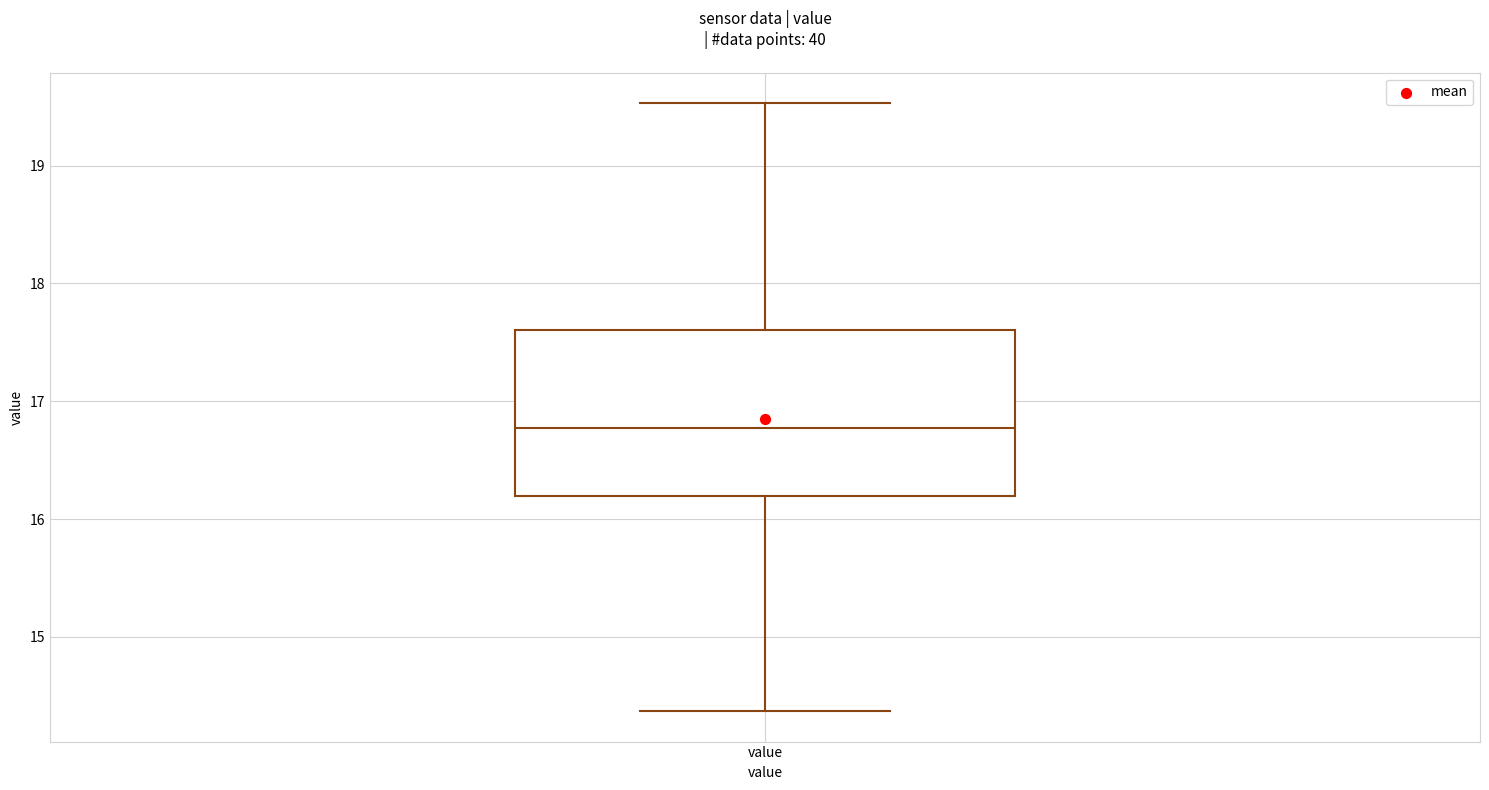

Read this box plot against the y-axis: the position of the median line, the range covered by the box, and the ends of both whiskers. The values are not printed on the chart, so give them approximately, as read against the axis.

median 16.8, box 16.2 to 17.6, whiskers 14.4 to 19.5